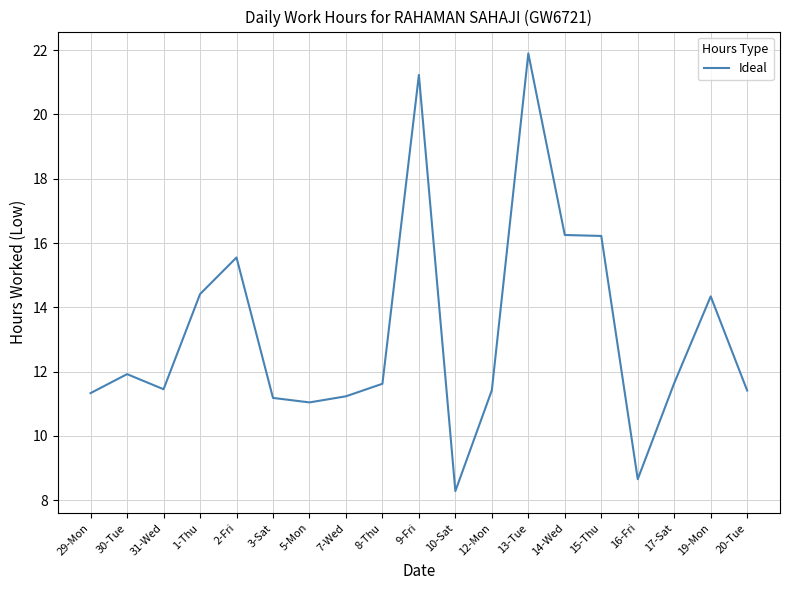

Is this an area chart (filled region under the line)?

No